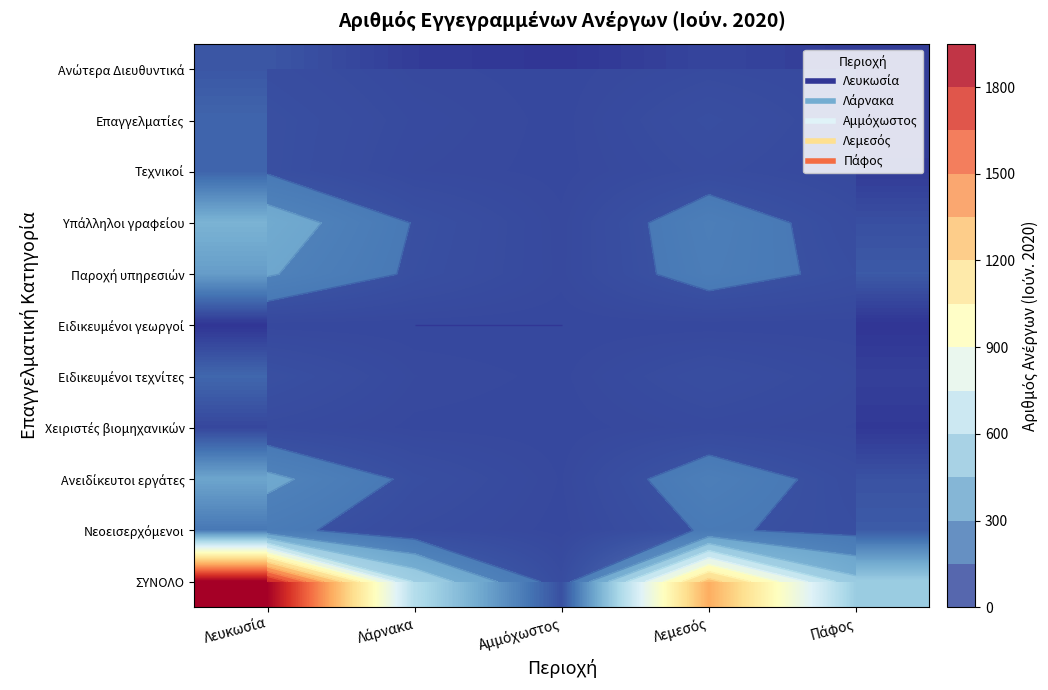

True or false: Χειριστές βιομηχανικών has a value of 12 at Πάφος.

True